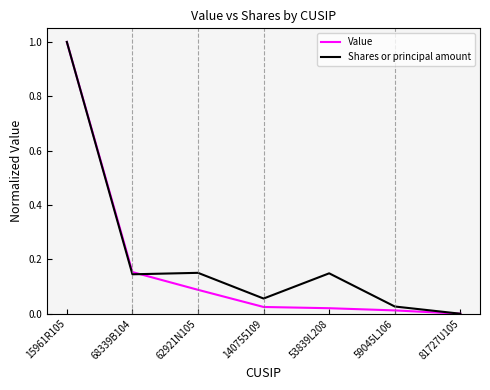

At which category is the sum across all series the highest?

15961R105